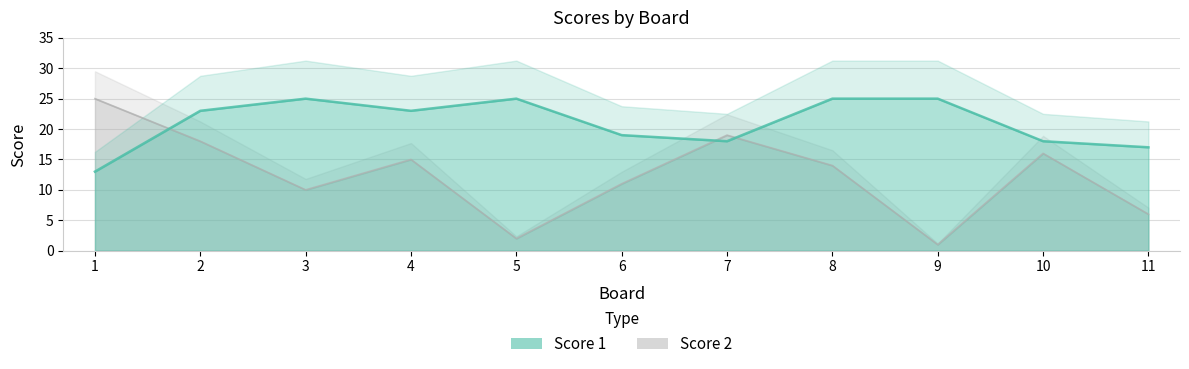

Reading right to left, list all the values displayed in this chart.

Score 1: 17	18	25	25	18	19	25	23	25	23	13
Score 2: 6	16	1	14	19	11	2	15	10	18	25